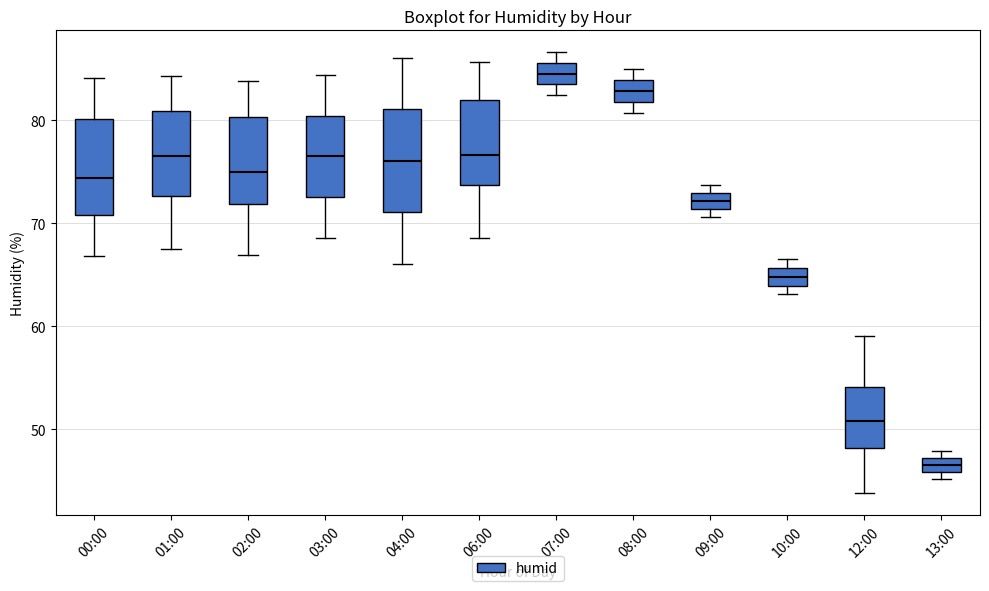

Where is the lower edge of the box for 06:00 on the y-axis? The values are not printed on the chart, so give them approximately, as read against the axis.

74